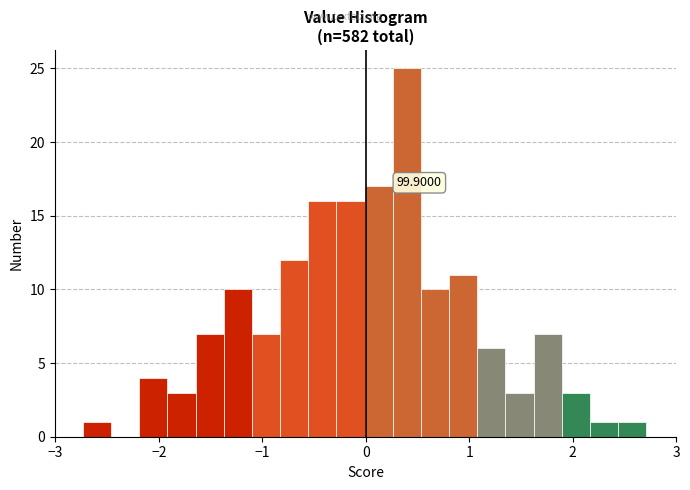

Read against the x-axis, roughly where is the centre of the tallest bar?

0.4